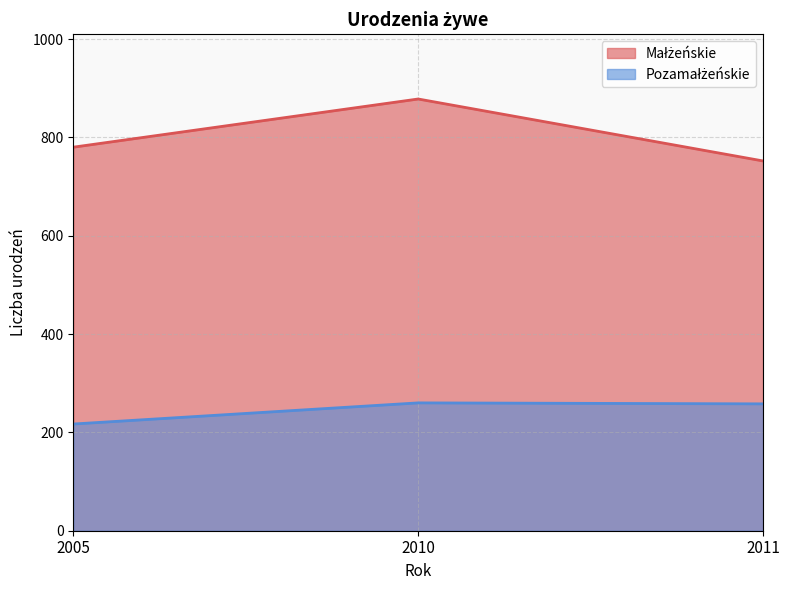

At which category does the chart reach its peak across all series?

2010